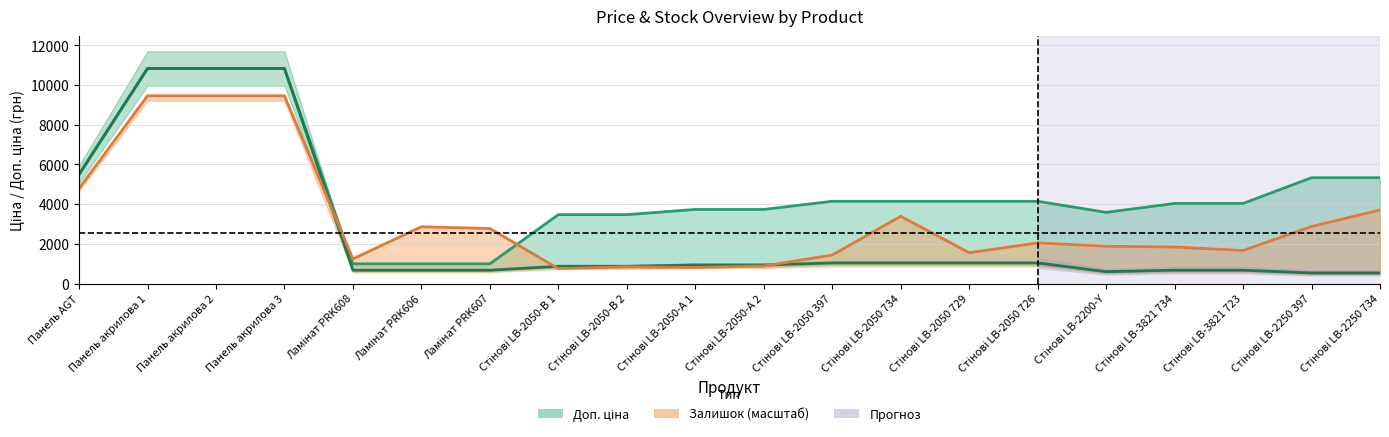

Does the chart have visible grid lines?

Yes